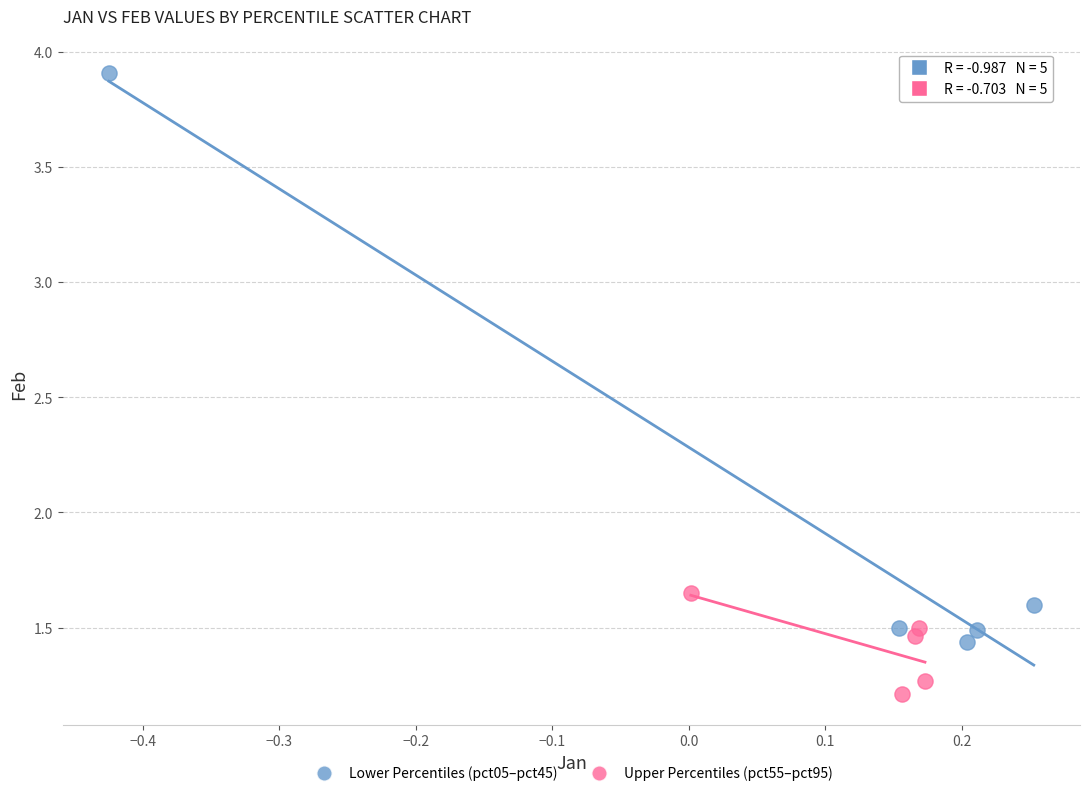

Which series reaches the minimum Y coordinate?

Upper Percentiles (pct55–pct95)